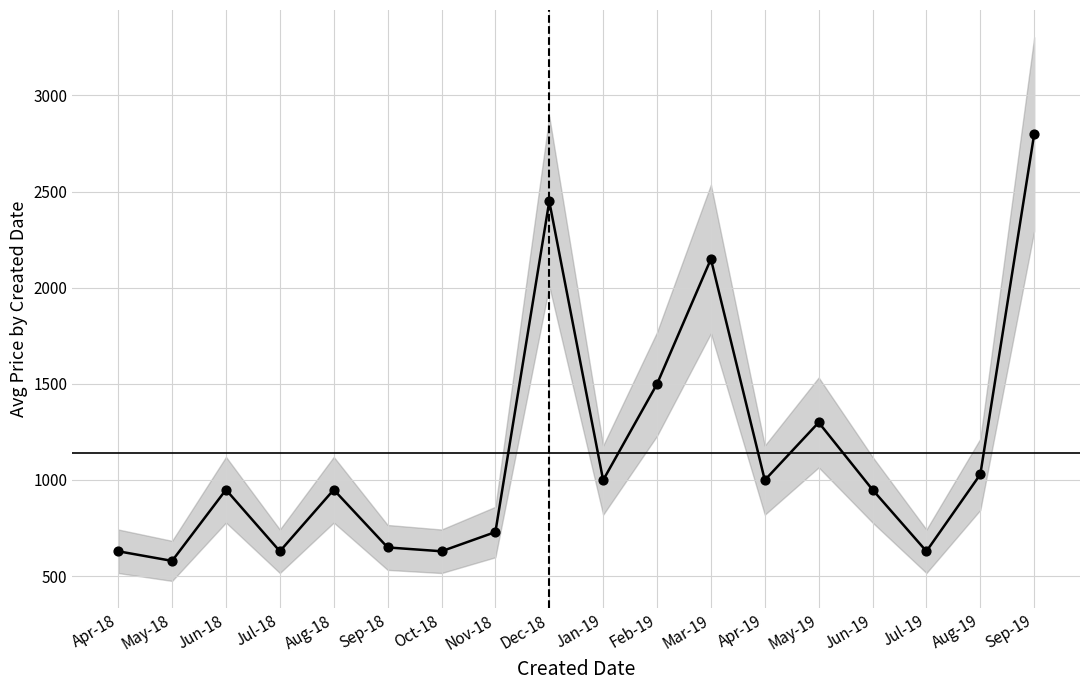

What is the change in value from May-18 to May-19?

+720